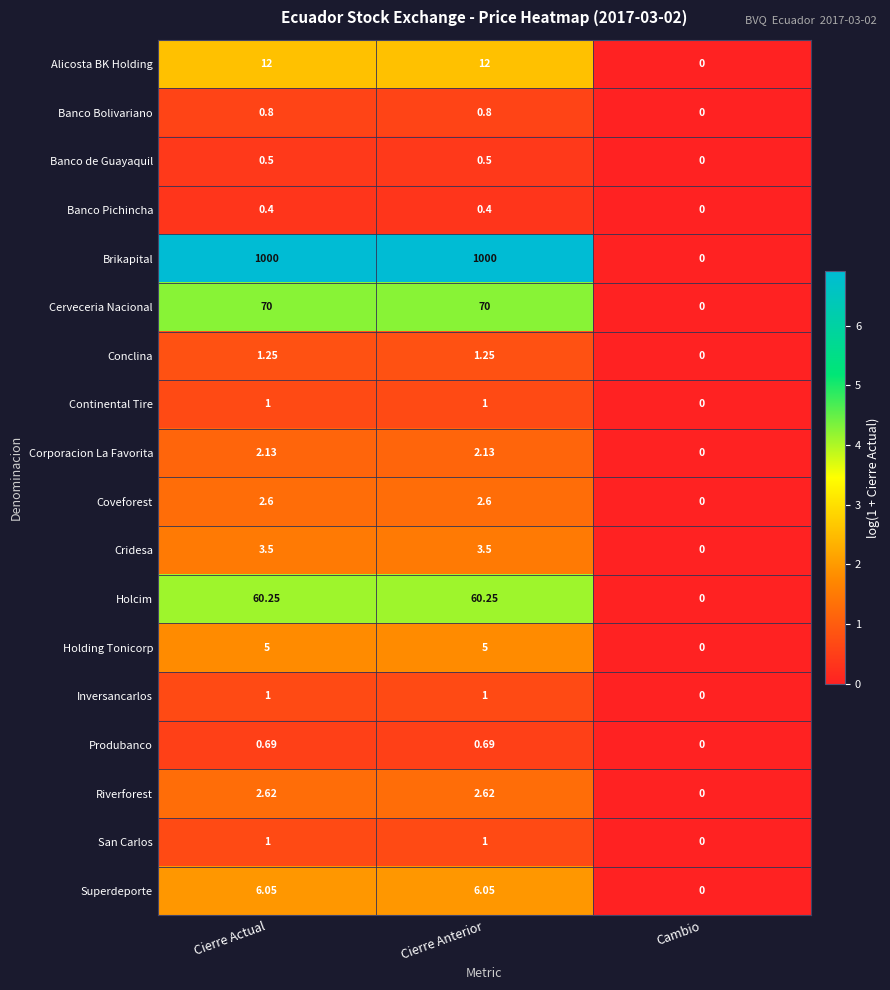

How many distinct data groups are displayed?

18